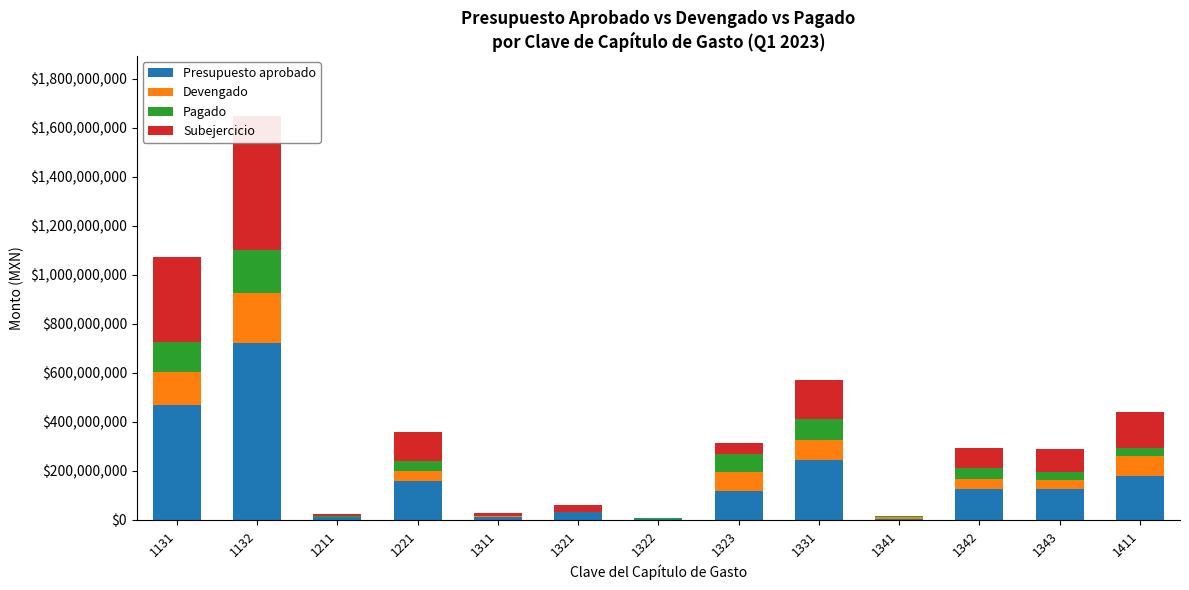

What is the difference between the maximum and minimum values in the Presupuesto aprobado series?

717240001